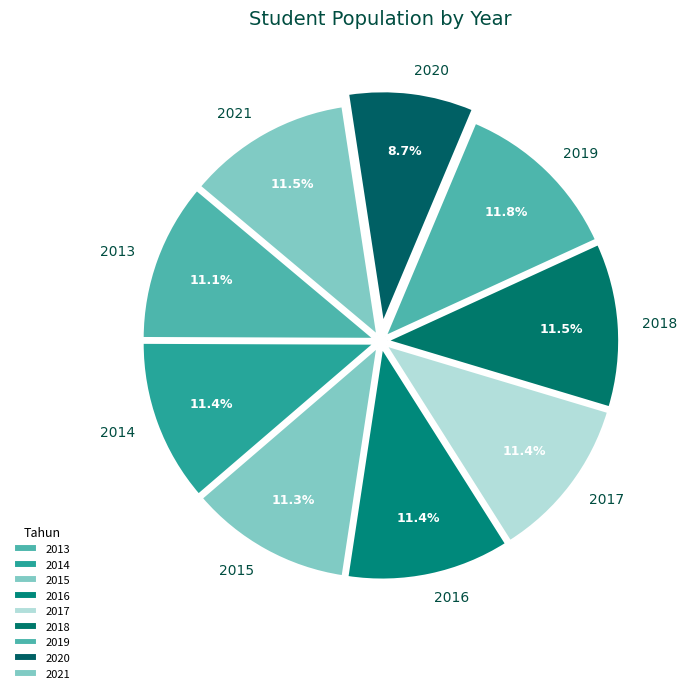

Does 2013 account for over 50% of the chart?

No